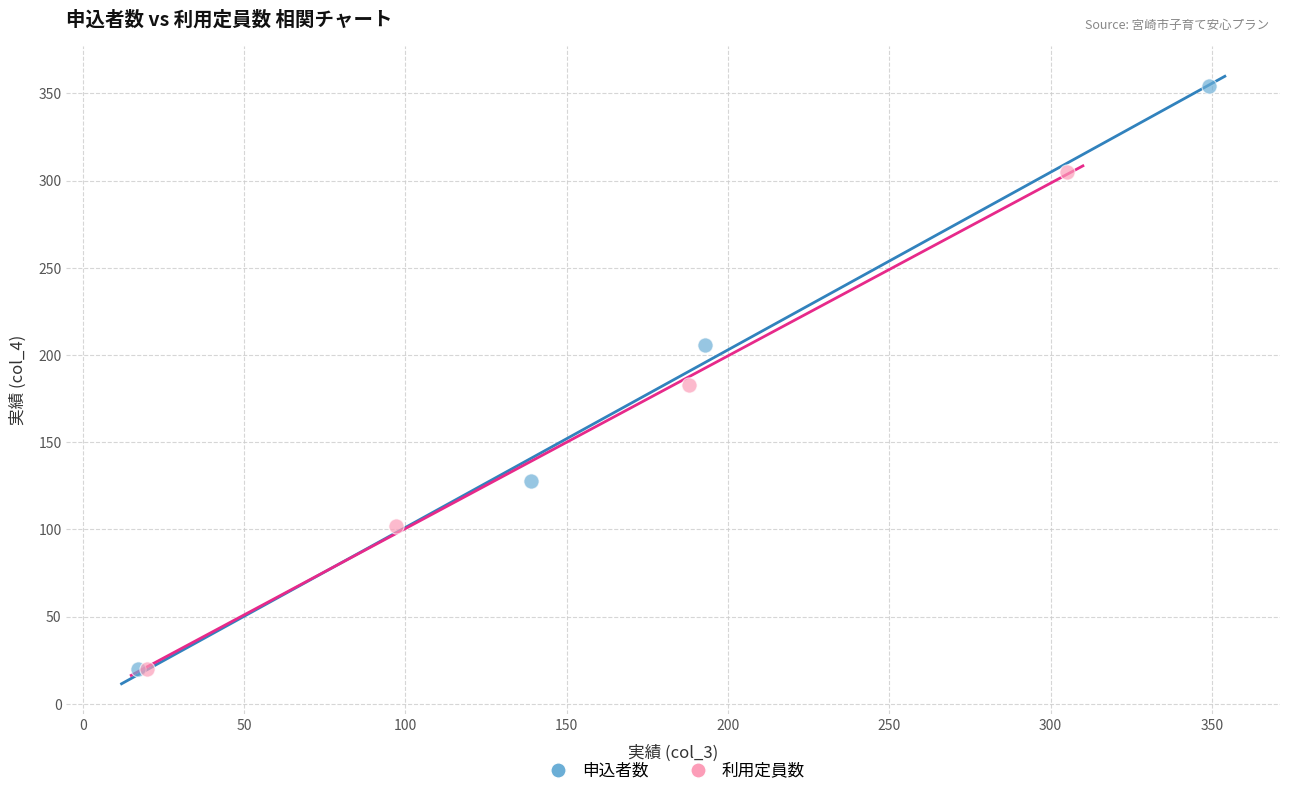

Which series has the widest spread of Y values?

申込者数